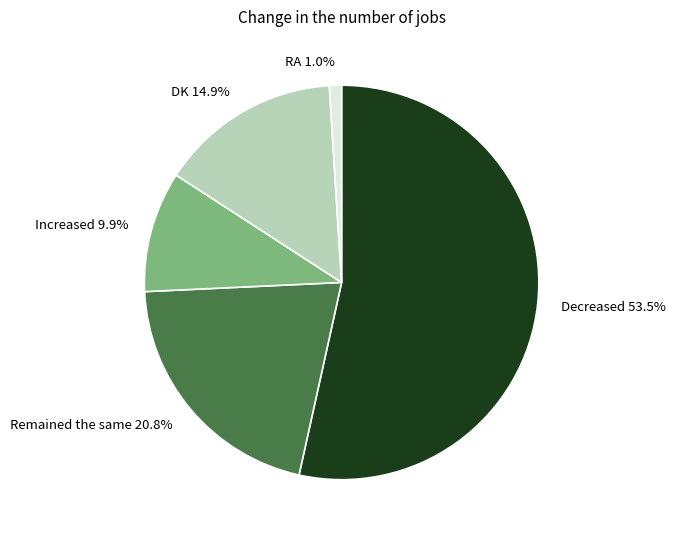

Combined, what portion of the pie is Increased 9.9% and Remained the same 20.8%?

30.7%